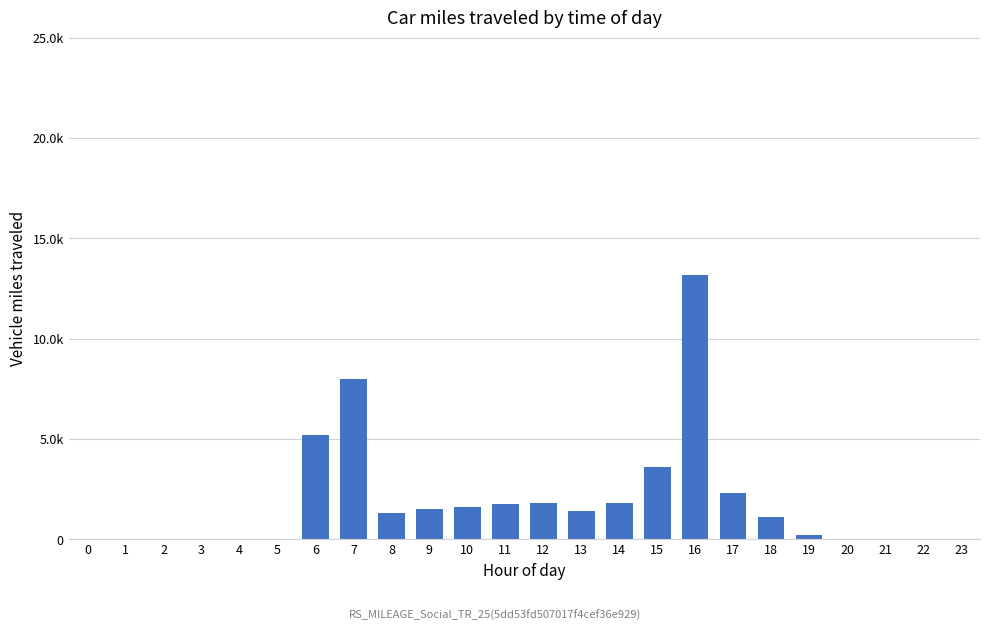

List the labels in order of value, smallest first.

0, 1, 2, 3, 4, 5, 20, 21, 22, 23, 19, 18, 8, 13, 9, 10, 11, 12, 14, 17, 15, 6, 7, 16